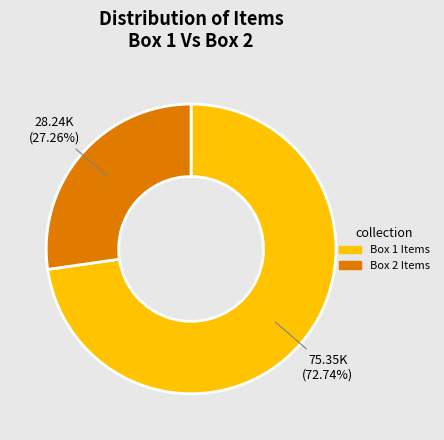

Is there any slice that represents more than half of the pie?

Yes